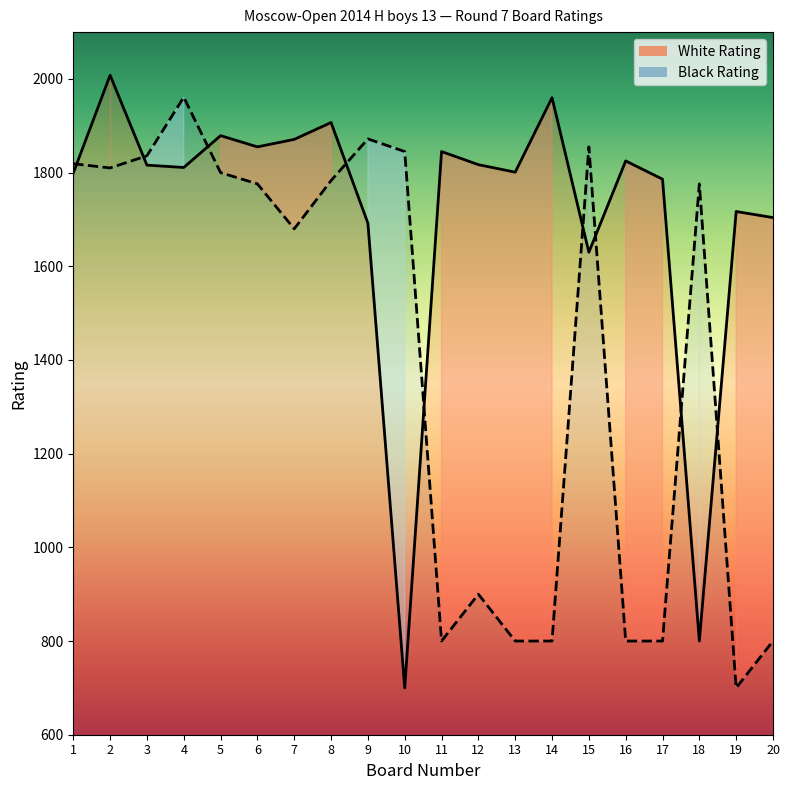

Reading right to left, extract all data points from this chart.

White Rating: 1704	1717	800	1786	1825	1630	1960	1801	1817	1845	700	1692	1907	1871	1855	1879	1811	1816	2008	1799
Black Rating: 800	700	1776	800	800	1855	800	800	900	800	1845	1872	1783	1680	1776	1800	1961	1836	1810	1819